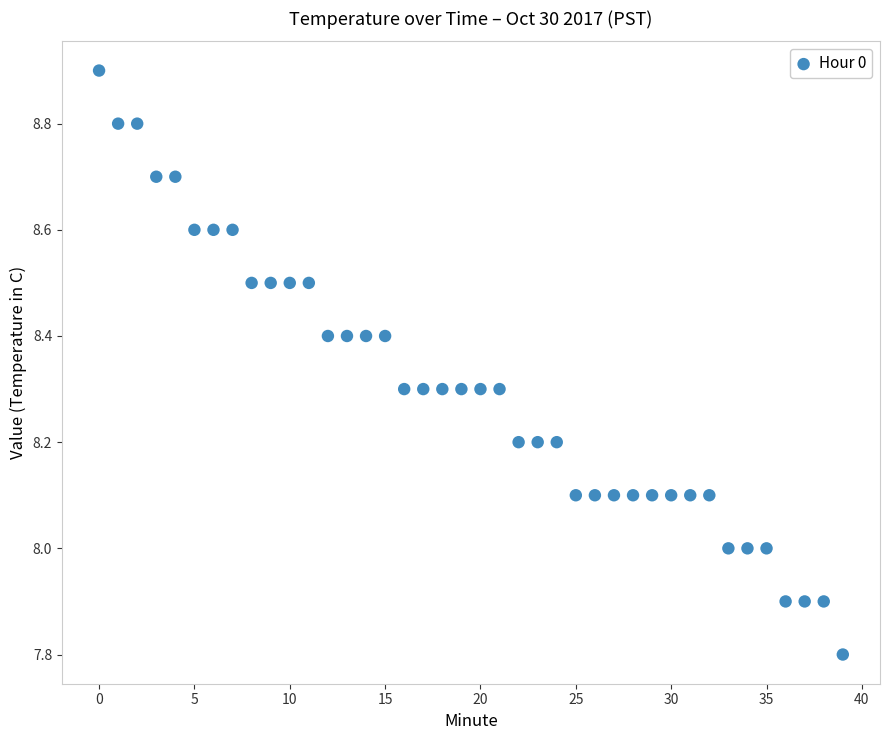

What is the range of Y values (max minus min)?

1.1